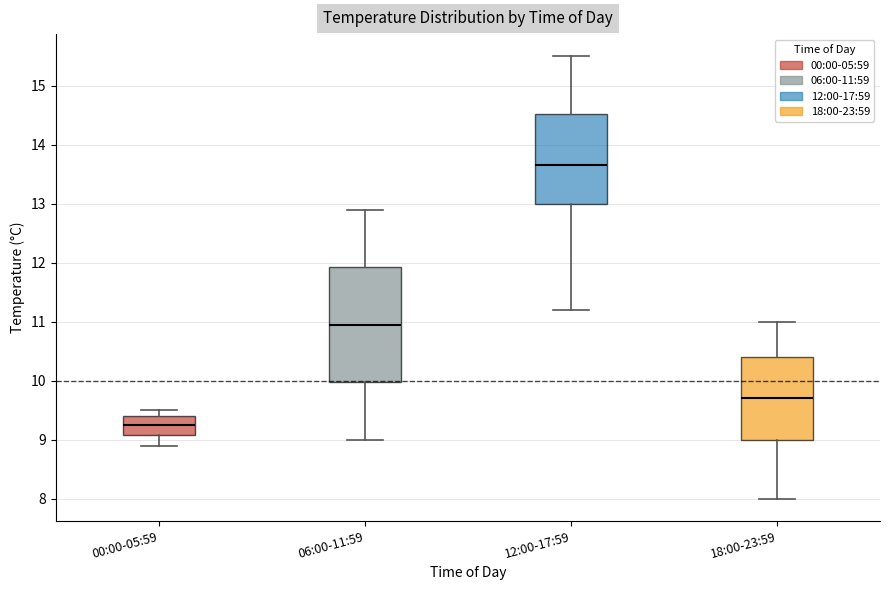

Reading left to right, read every box against the y-axis: the position of its median line, the range the box covers, and the ends of its whiskers. The values are not printed on the chart, so give them approximately, as read against the axis.

00:00-05:59: median 9.3, box 9.1 to 9.4, whiskers 8.9 to 9.5
06:00-11:59: median 11.0, box 10.0 to 11.9, whiskers 9.0 to 12.9
12:00-17:59: median 13.7, box 13.0 to 14.5, whiskers 11.2 to 15.5
18:00-23:59: median 9.7, box 9.0 to 10.4, whiskers 8.0 to 11.0